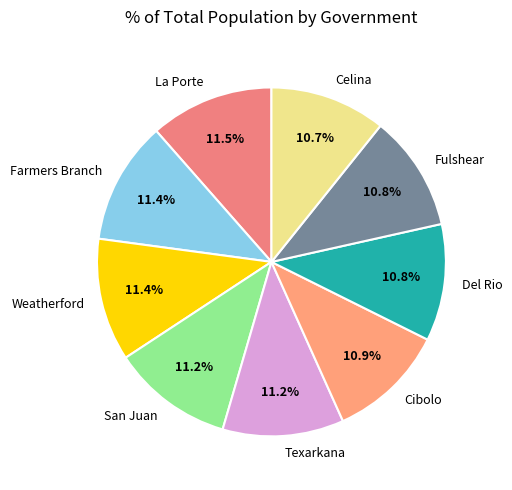

How many slices are in this pie chart?

9